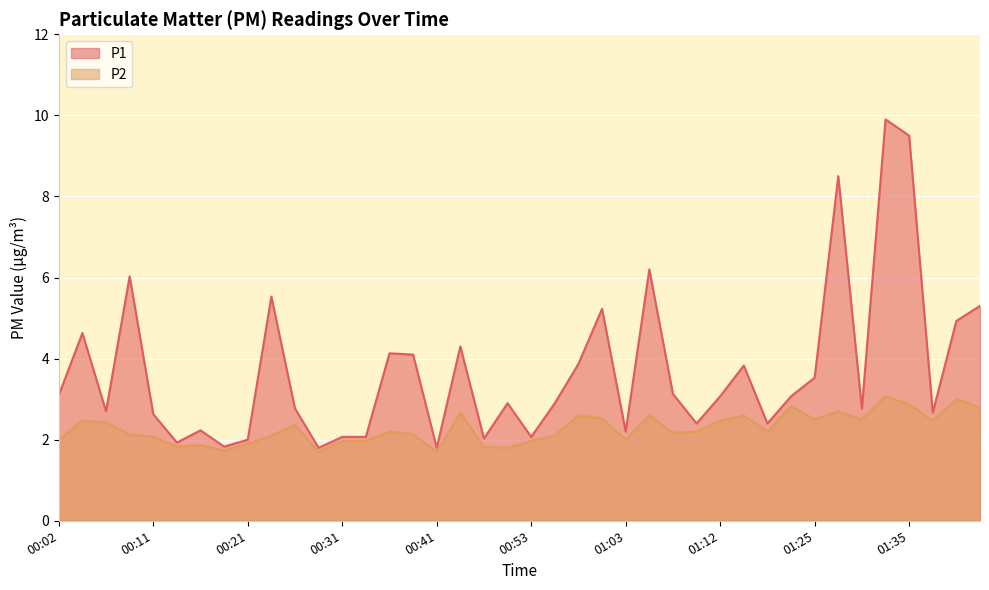

At which label does P2 reach its peak?

01:32